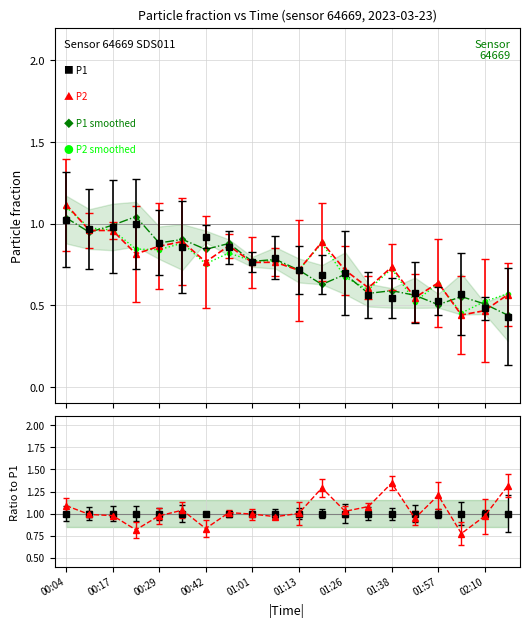

True or false: P2 smoothed has a value of 0.2 at 02:10.

False